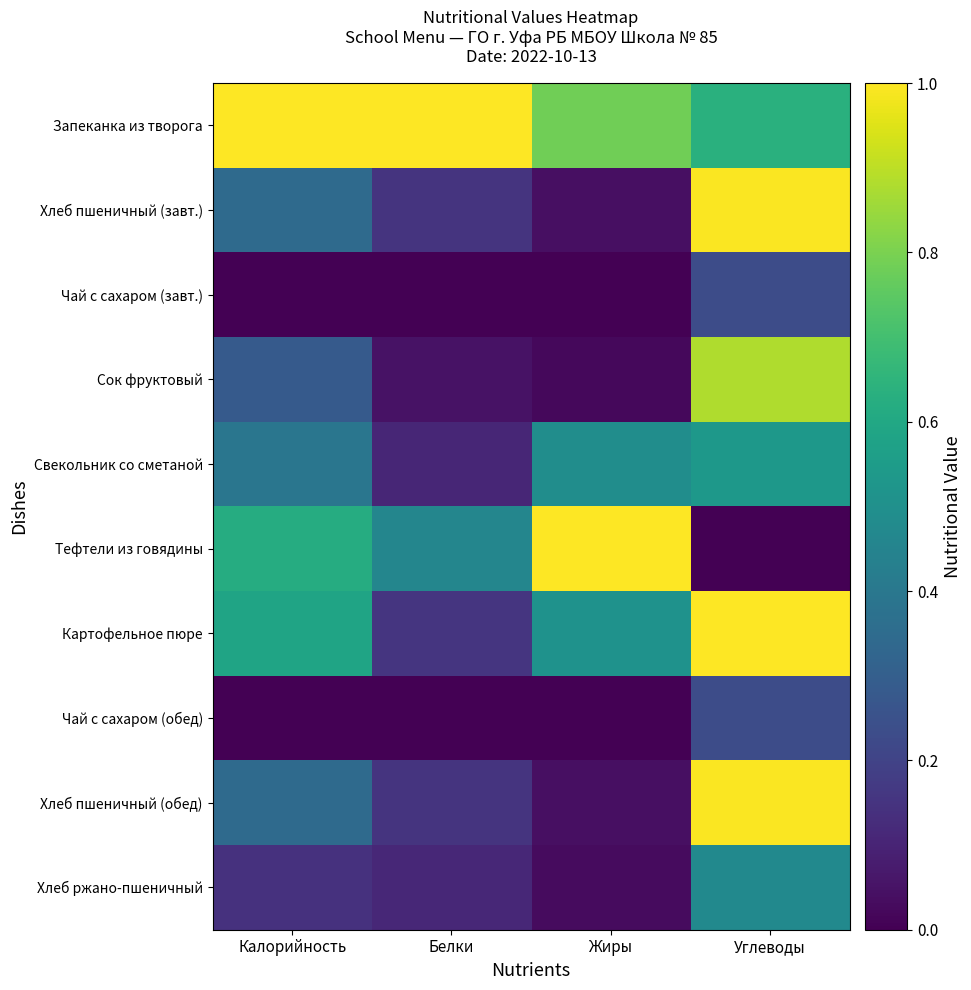

Reading left to right, list all the values displayed in this chart.

Запеканка из творога: Калорийность=1.0	Белки=1.0	Жиры=0.8	Углеводы=0.6
Хлеб пшеничный (завт.): Калорийность=0.3	Белки=0.2	Жиры=0.0	Углеводы=1.0
Чай с сахаром (завт.): Калорийность=0.0	Белки=0.0	Жиры=0.0	Углеводы=0.2
Сок фруктовый: Калорийность=0.3	Белки=0.0	Жиры=0.0	Углеводы=0.9
Свекольник со сметаной: Калорийность=0.4	Белки=0.1	Жиры=0.5	Углеводы=0.5
Тефтели из говядины: Калорийность=0.6	Белки=0.5	Жиры=1.0	Углеводы=0.0
Картофельное пюре: Калорийность=0.6	Белки=0.2	Жиры=0.5	Углеводы=1.0
Чай с сахаром (обед): Калорийность=0.0	Белки=0.0	Жиры=0.0	Углеводы=0.2
Хлеб пшеничный (обед): Калорийность=0.3	Белки=0.2	Жиры=0.0	Углеводы=1.0
Хлеб ржано-пшеничный: Калорийность=0.1	Белки=0.1	Жиры=0.0	Углеводы=0.5